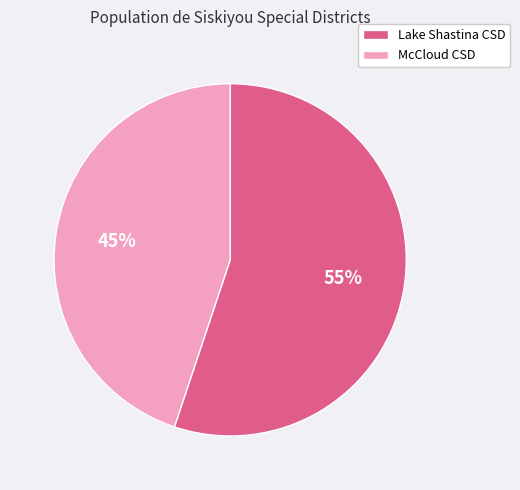

How many slices are in this pie chart?

2